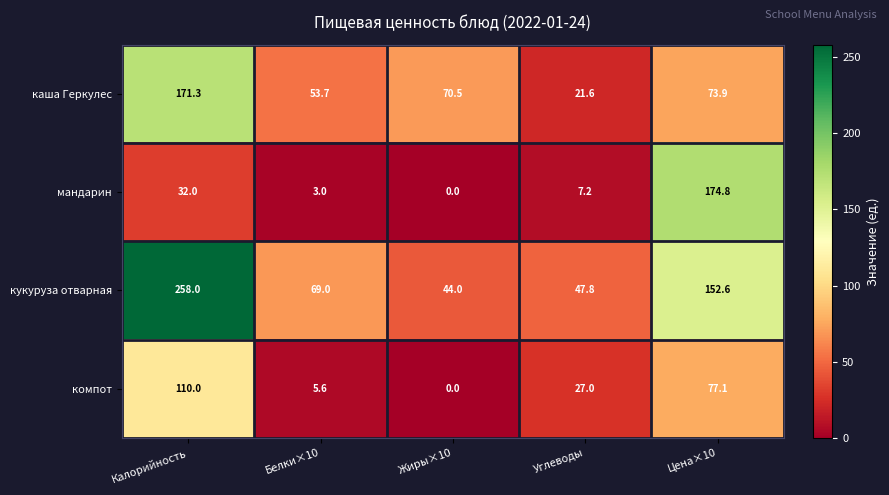

Reading left to right, transcribe all the data shown in this chart.

каша Геркулес: Калорийность=171.3	Белки×10=53.7	Жиры×10=70.5	Углеводы=21.6	Цена×10=73.9
мандарин: Калорийность=32.0	Белки×10=3.0	Жиры×10=0.0	Углеводы=7.2	Цена×10=174.8
кукуруза отварная: Калорийность=258.0	Белки×10=69.0	Жиры×10=44.0	Углеводы=47.8	Цена×10=152.6
компот: Калорийность=110.0	Белки×10=5.6	Жиры×10=0.0	Углеводы=27.0	Цена×10=77.1